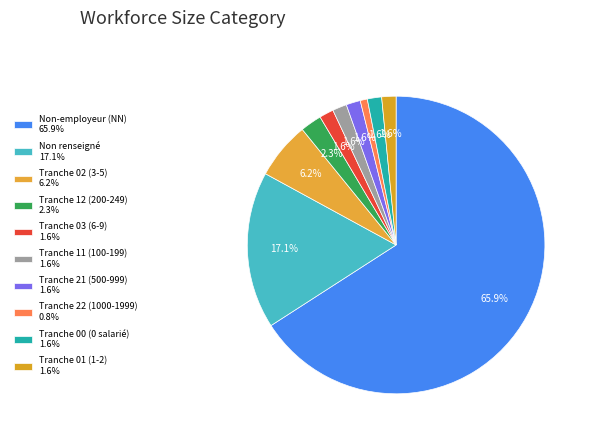

How many slices are in this pie chart?

10